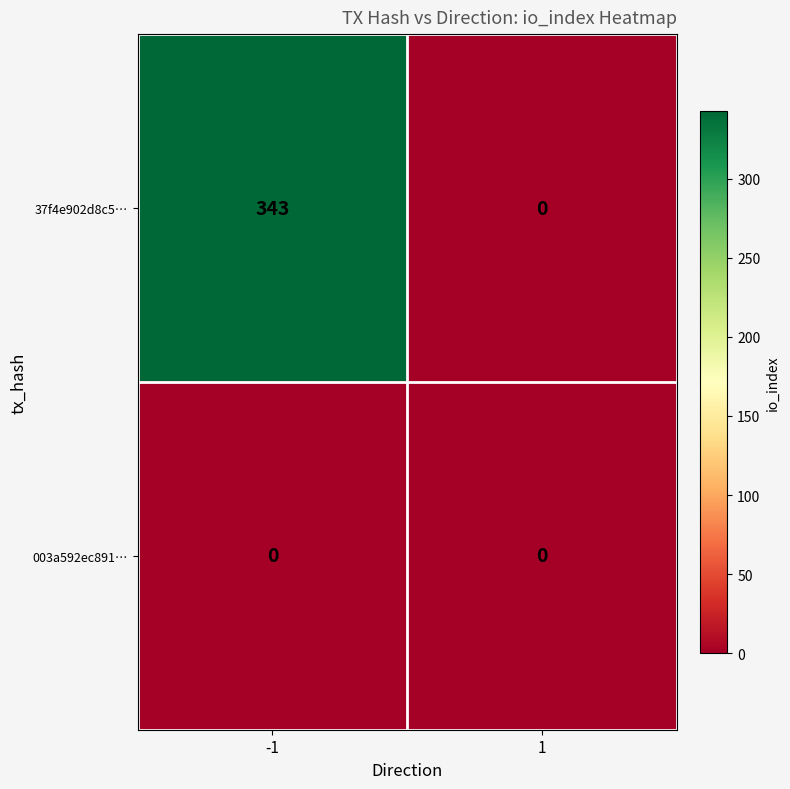

List the series in order of their overall mean, highest first.

37f4e902d8c5…, 003a592ec891…